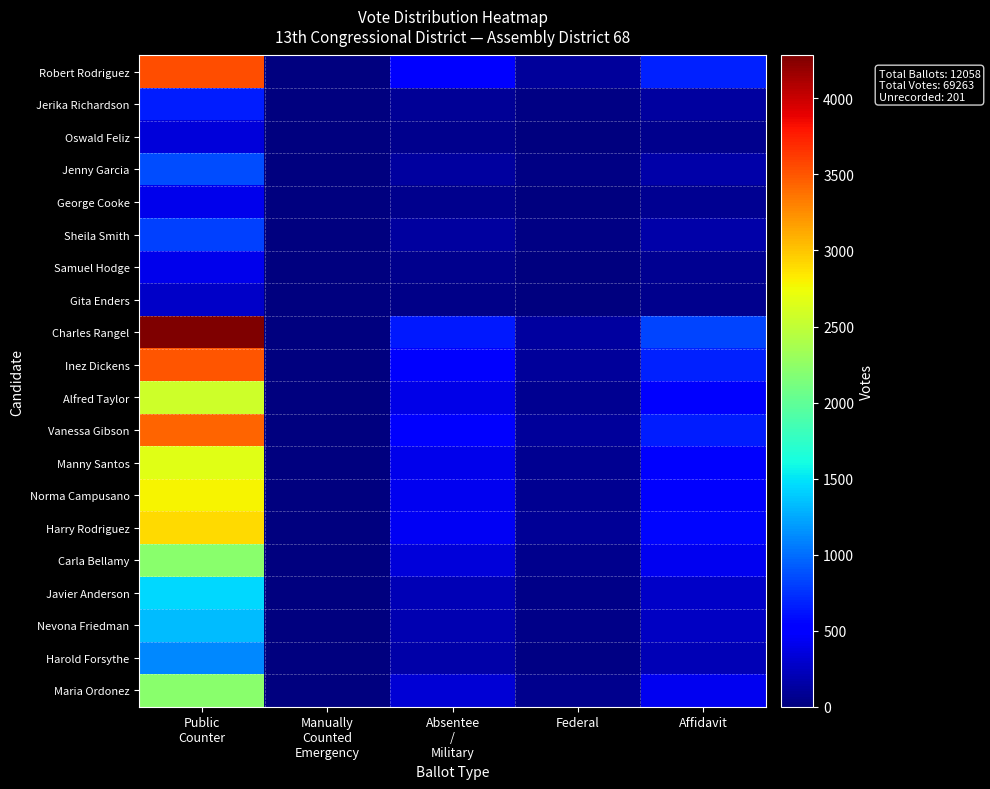

Reading right to left, extract all data points from this chart.

Robert Rodriguez: Affidavit=685	Federal=106	Absentee
/
Military=533	Manually
Counted
Emergency=0	Public
Counter=3540
Jerika Richardson: Affidavit=127	Federal=20	Absentee
/
Military=99	Manually
Counted
Emergency=0	Public
Counter=655
Oswald Feliz: Affidavit=65	Federal=10	Absentee
/
Military=51	Manually
Counted
Emergency=0	Public
Counter=336
Jenny Garcia: Affidavit=166	Federal=26	Absentee
/
Military=129	Manually
Counted
Emergency=0	Public
Counter=857
George Cooke: Affidavit=78	Federal=12	Absentee
/
Military=61	Manually
Counted
Emergency=0	Public
Counter=404
Sheila Smith: Affidavit=157	Federal=24	Absentee
/
Military=122	Manually
Counted
Emergency=0	Public
Counter=813
Samuel Hodge: Affidavit=79	Federal=12	Absentee
/
Military=62	Manually
Counted
Emergency=0	Public
Counter=408
Gita Enders: Affidavit=53	Federal=8	Absentee
/
Military=41	Manually
Counted
Emergency=0	Public
Counter=275
Charles Rangel: Affidavit=829	Federal=128	Absentee
/
Military=645	Manually
Counted
Emergency=0	Public
Counter=4282
Inez Dickens: Affidavit=679	Federal=105	Absentee
/
Military=528	Manually
Counted
Emergency=0	Public
Counter=3506
Alfred Taylor: Affidavit=496	Federal=77	Absentee
/
Military=386	Manually
Counted
Emergency=0	Public
Counter=2564
Vanessa Gibson: Affidavit=665	Federal=103	Absentee
/
Military=518	Manually
Counted
Emergency=0	Public
Counter=3437
Manny Santos: Affidavit=517	Federal=80	Absentee
/
Military=402	Manually
Counted
Emergency=0	Public
Counter=2670
Norma Campusano: Affidavit=540	Federal=83	Absentee
/
Military=420	Manually
Counted
Emergency=0	Public
Counter=2790
Harry Rodriguez: Affidavit=562	Federal=87	Absentee
/
Military=438	Manually
Counted
Emergency=0	Public
Counter=2905
Carla Bellamy: Affidavit=430	Federal=66	Absentee
/
Military=335	Manually
Counted
Emergency=0	Public
Counter=2223
Javier Anderson: Affidavit=279	Federal=43	Absentee
/
Military=217	Manually
Counted
Emergency=0	Public
Counter=1442
Nevona Friedman: Affidavit=257	Federal=40	Absentee
/
Military=200	Manually
Counted
Emergency=0	Public
Counter=1328
Harold Forsythe: Affidavit=214	Federal=33	Absentee
/
Military=166	Manually
Counted
Emergency=0	Public
Counter=1104
Maria Ordonez: Affidavit=429	Federal=66	Absentee
/
Military=334	Manually
Counted
Emergency=0	Public
Counter=2215